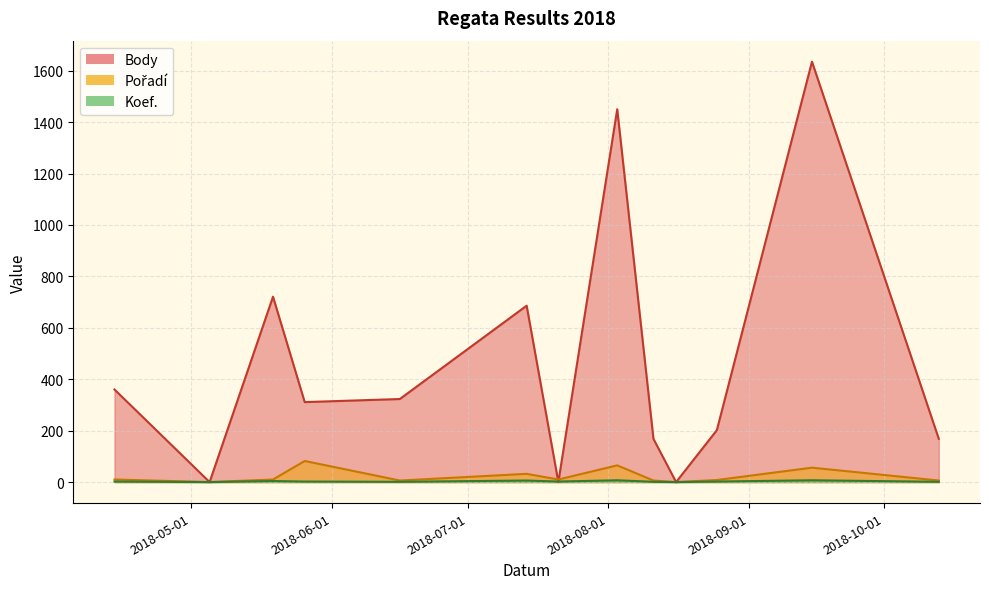

What is the difference between the maximum and second lowest values in the Koef. series?

7